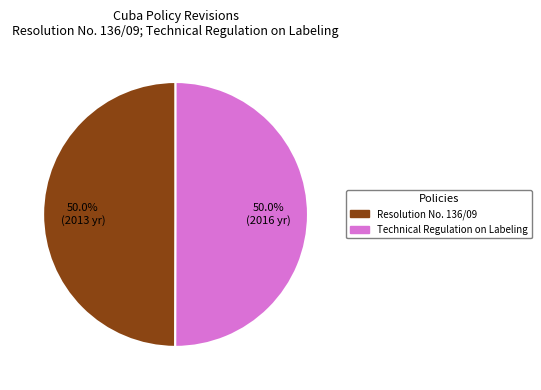

The Technical Regulation on Labeling slice represents 43% of the pie. True or false?

False